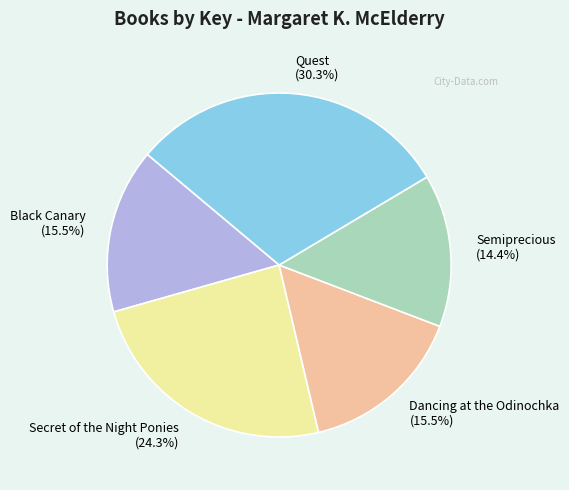

To the nearest percent, what is the average slice percentage?

20%